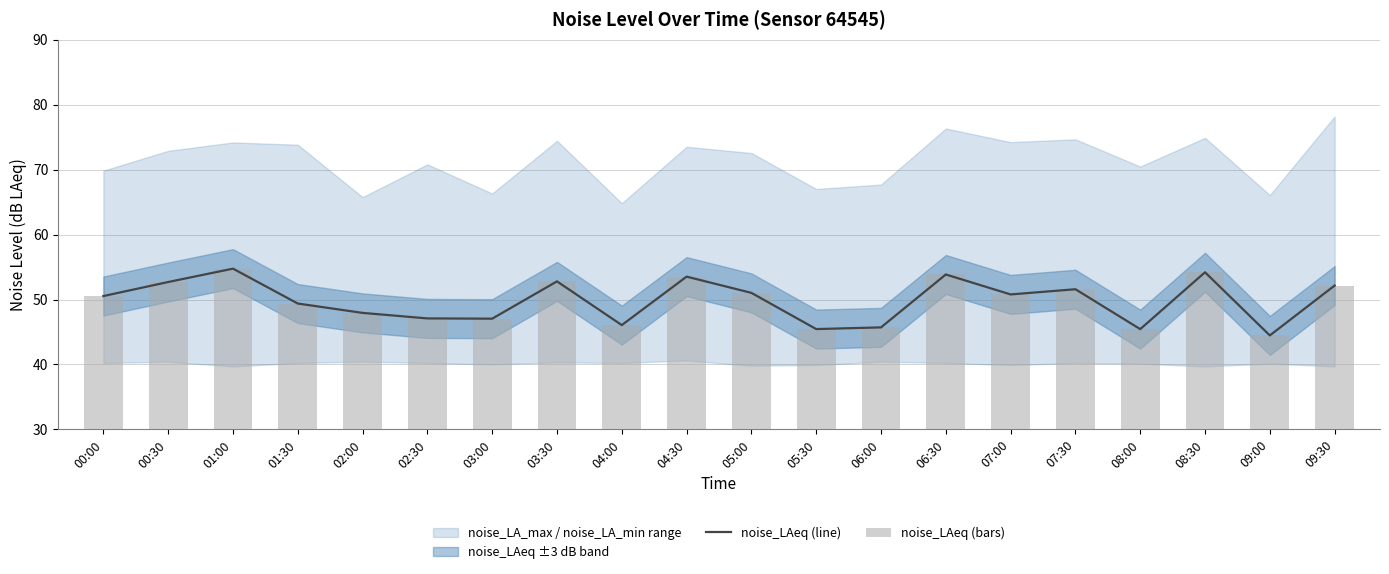

What is the value of the noise_LAeq (bars) bar at the 13th from the left?

45.7